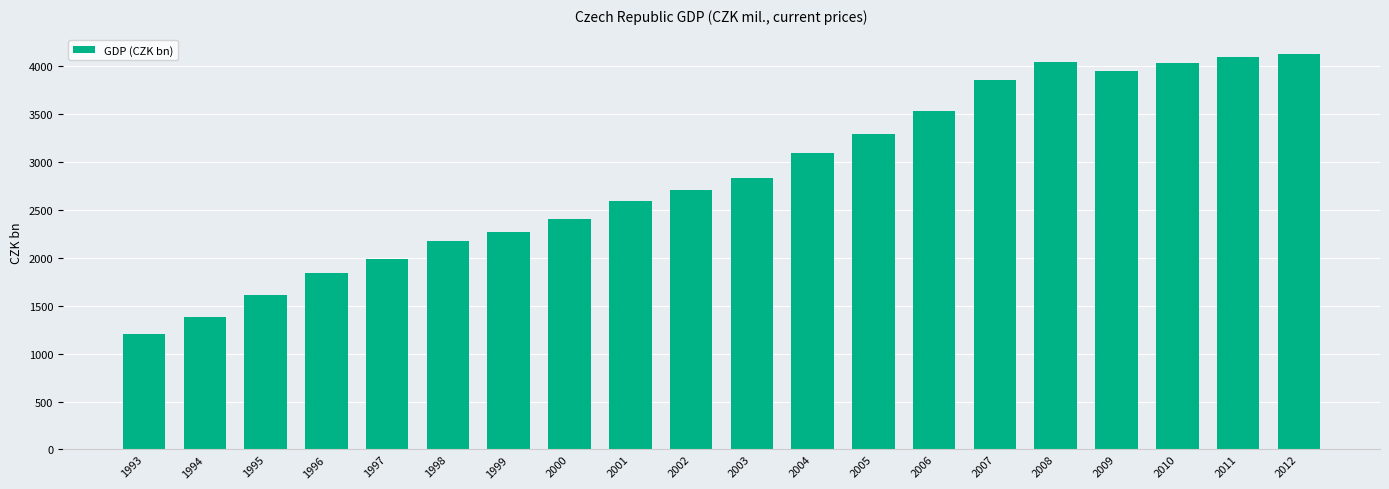

Which label corresponds to the smallest value in the chart?

1993